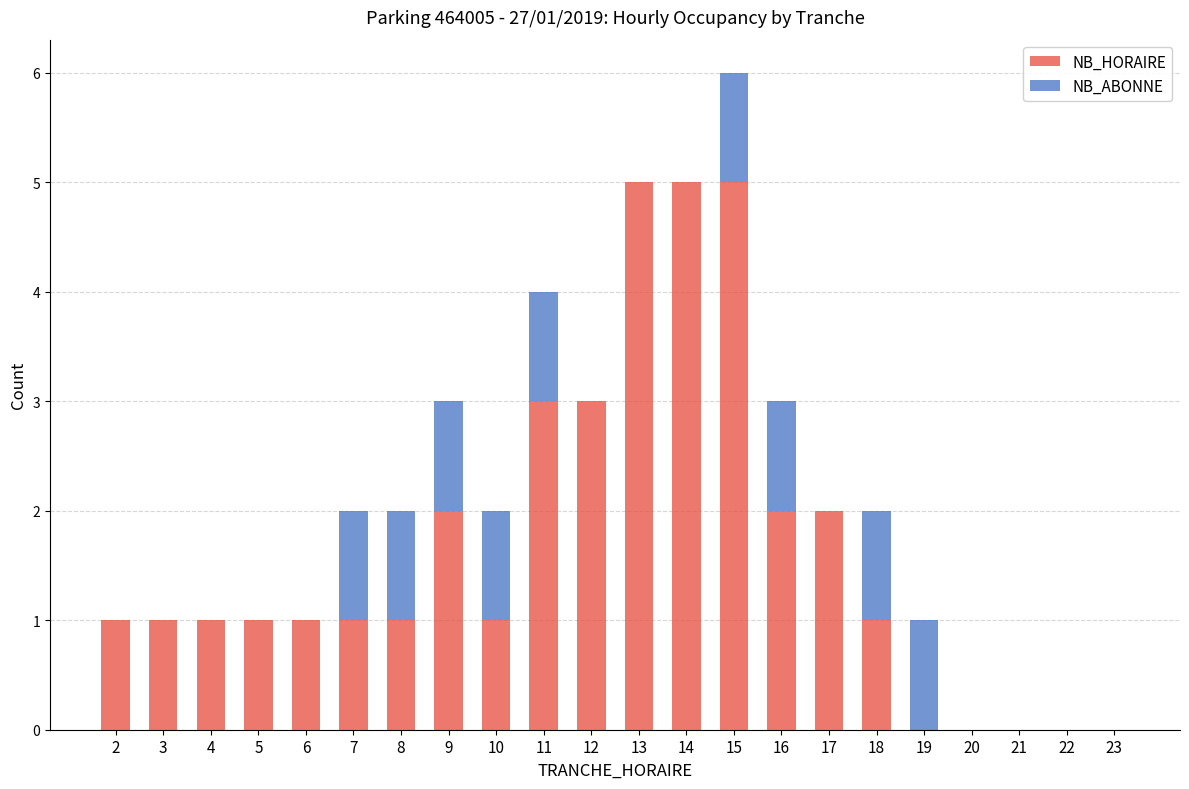

What is the maximum value for NB_HORAIRE?

5